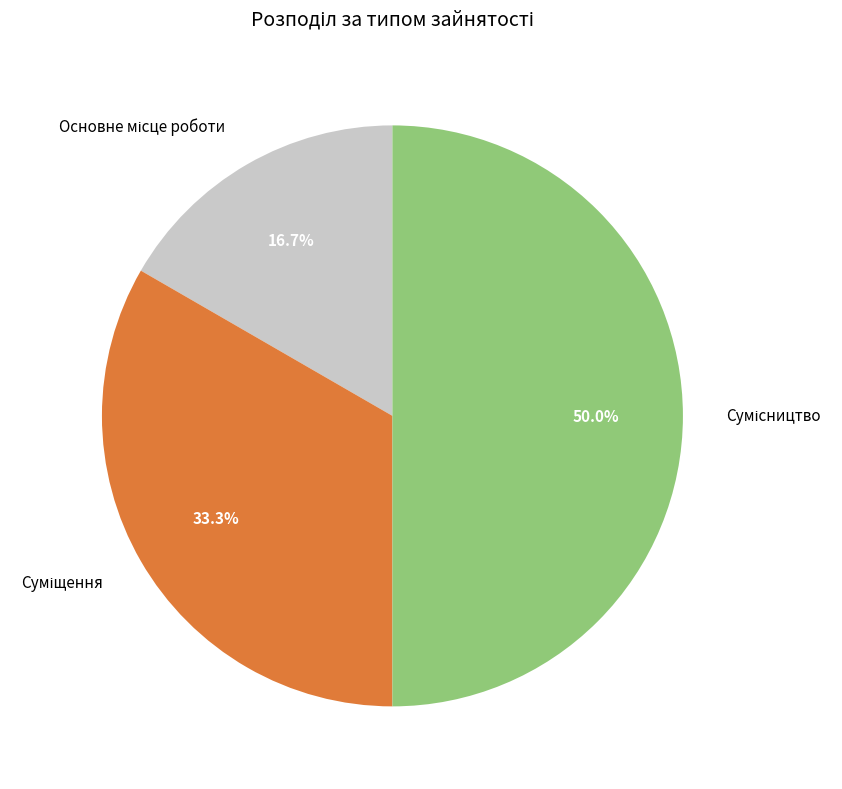

Is there a majority slice in this chart?

No